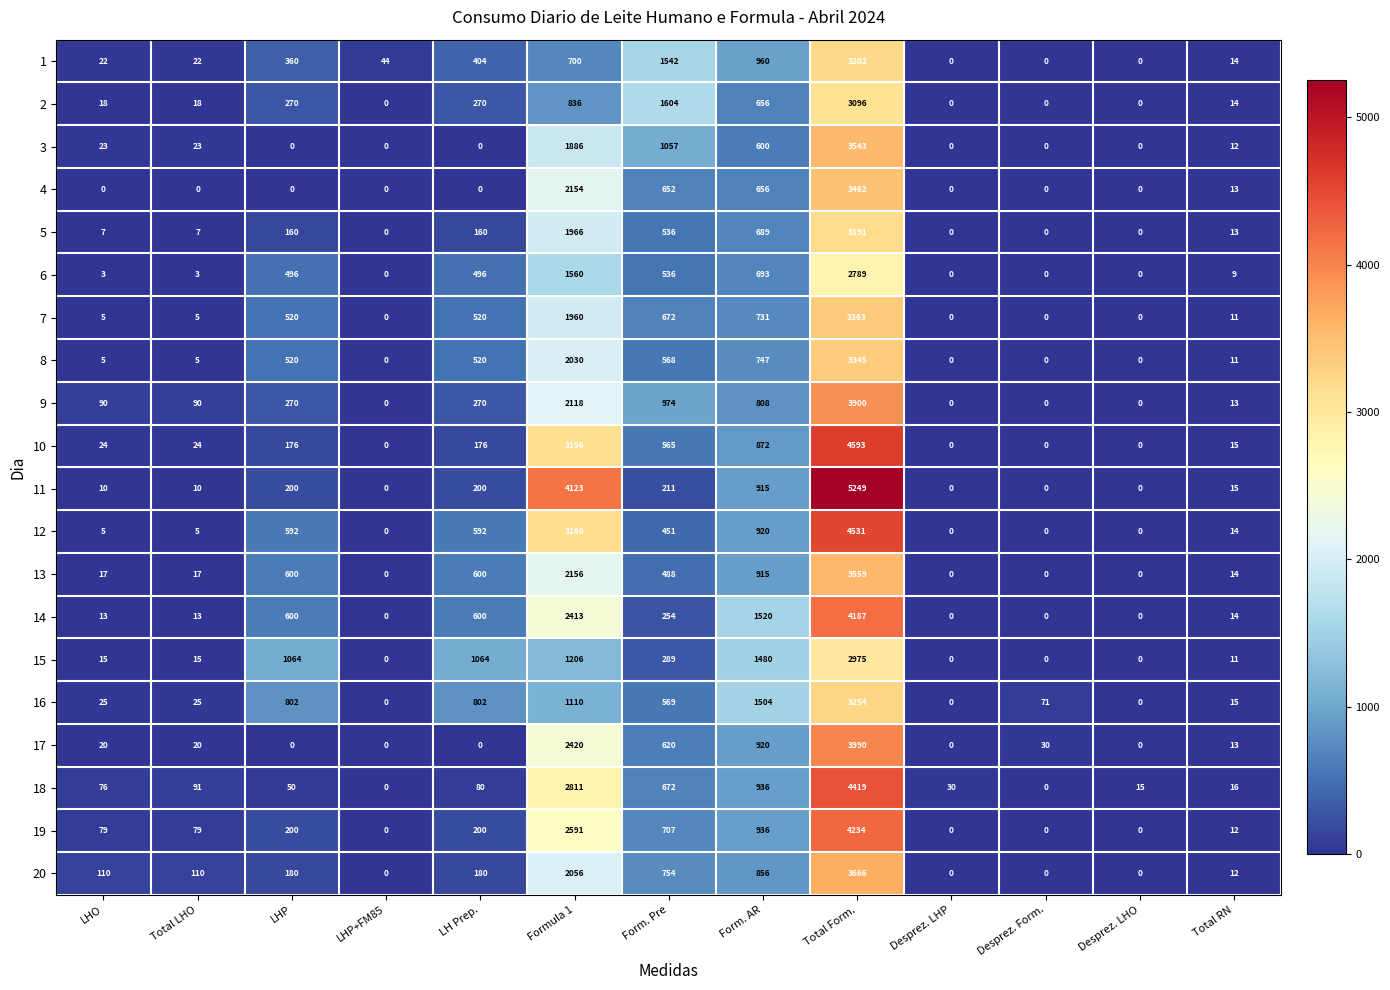

Rank the series by their maximum value, from highest to lowest.

11, 10, 12, 18, 19, 14, 17, 9, 20, 13, 3, 4, 7, 8, 16, 1, 5, 2, 15, 6